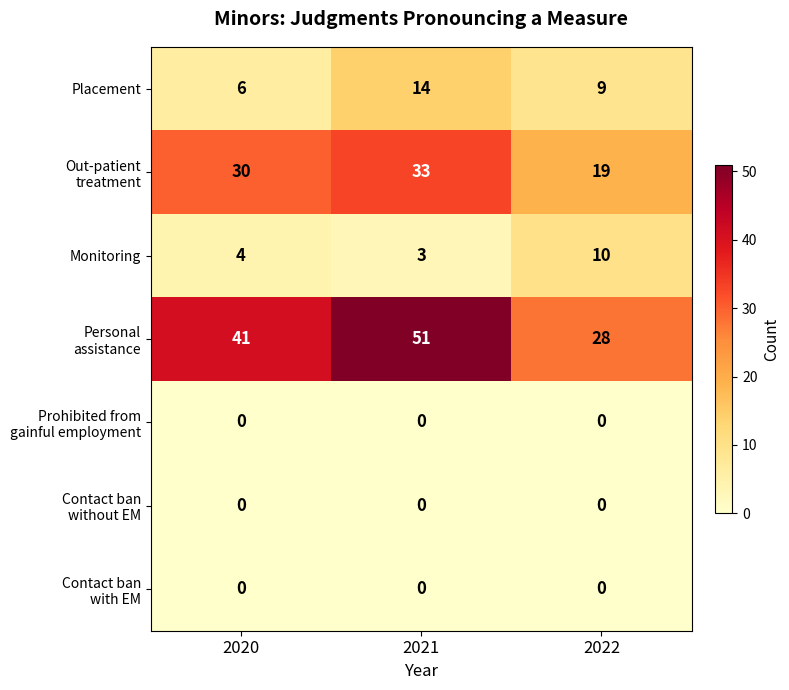

At which category is the sum across all series the highest?

2021